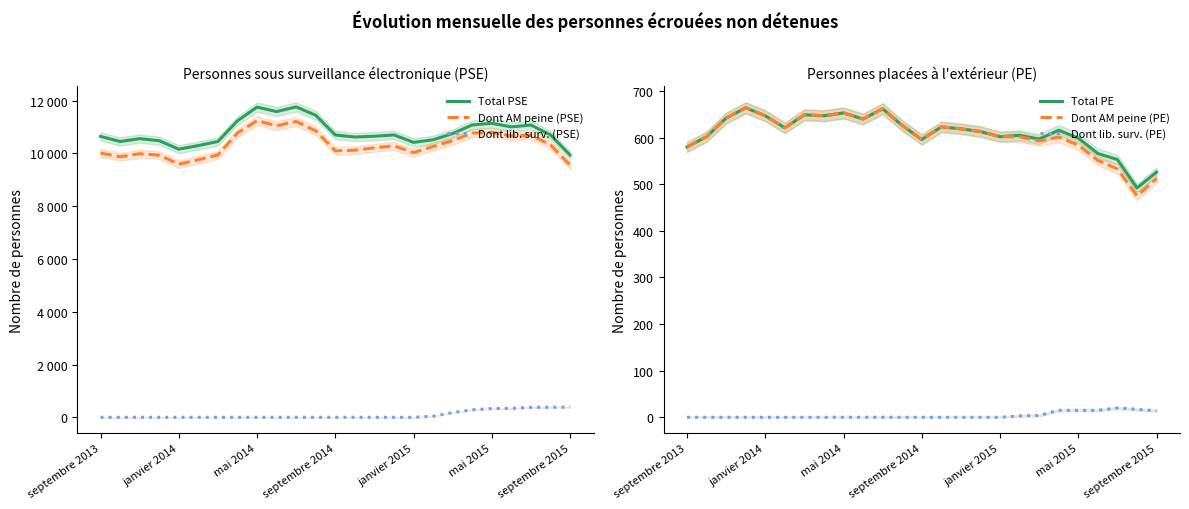

Reading left to right, what are all the values shown in this chart?

Total PSE: 10646	10451	10560	10482	10161	10296	10452	11234	11755	11586	11763	11447	10698	10622	10651	10701	10419	10517	10752	11079	11142	11006	11075	10705	9938
Dont AM peine (PSE): 10013	9874	9987	9938	9591	9760	9943	10773	11241	11048	11210	10856	10098	10120	10213	10287	10030	10261	10485	10770	10801	10662	10692	10325	9555
Dont lib. surv. (PSE): 0	0	0	0	0	0	0	0	0	0	0	0	0	0	0	0	0	41	179	285	331	338	377	380	383
Total PE: 580	602	642	664	647	621	649	647	653	640	662	626	596	623	619	613	602	605	597	616	599	566	553	492	526
Dont AM peine (PE): 580	602	642	664	647	621	649	647	653	640	662	626	596	623	619	613	602	602	593	601	584	551	533	475	512
Dont lib. surv. (PE): 0	0	0	0	0	0	0	0	0	0	0	0	0	0	0	0	0	3	4	15	15	15	20	17	14